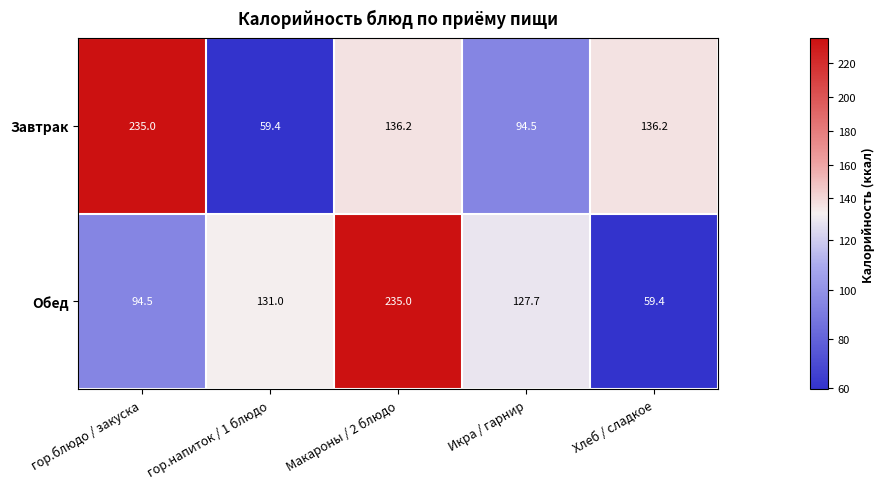

What is the difference between the highest and lowest values at Хлеб / сладкое?

76.8